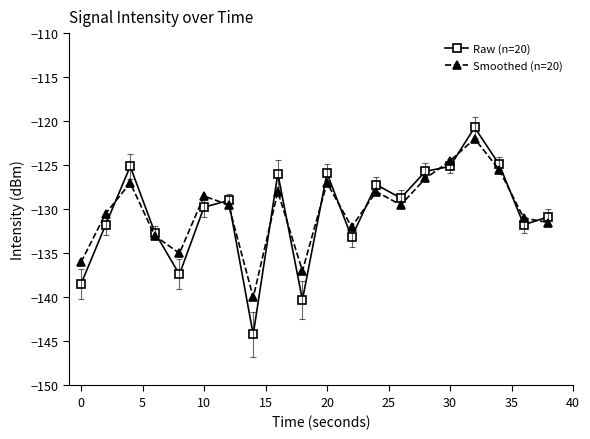

How many values in the Raw (n=20) series are below -128?

12